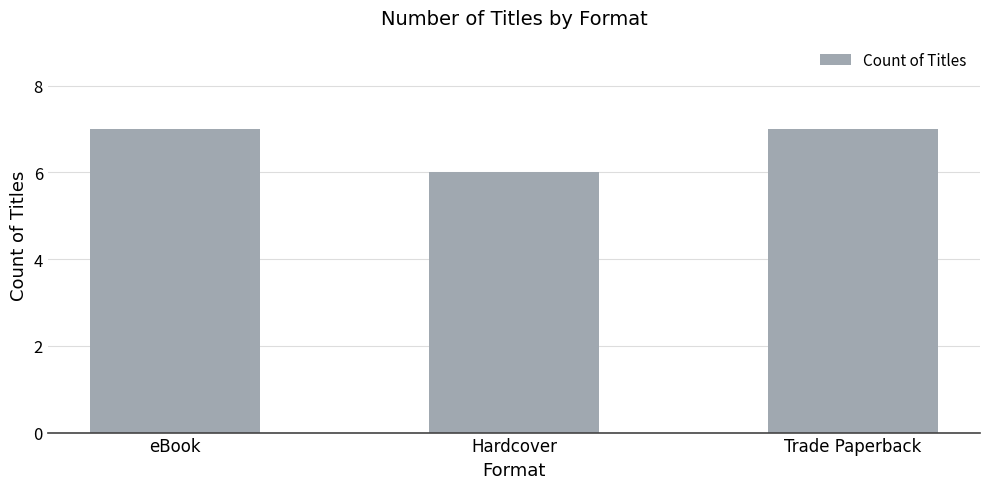

Approximately how many times larger is the value at eBook compared to Trade Paperback?

1.0